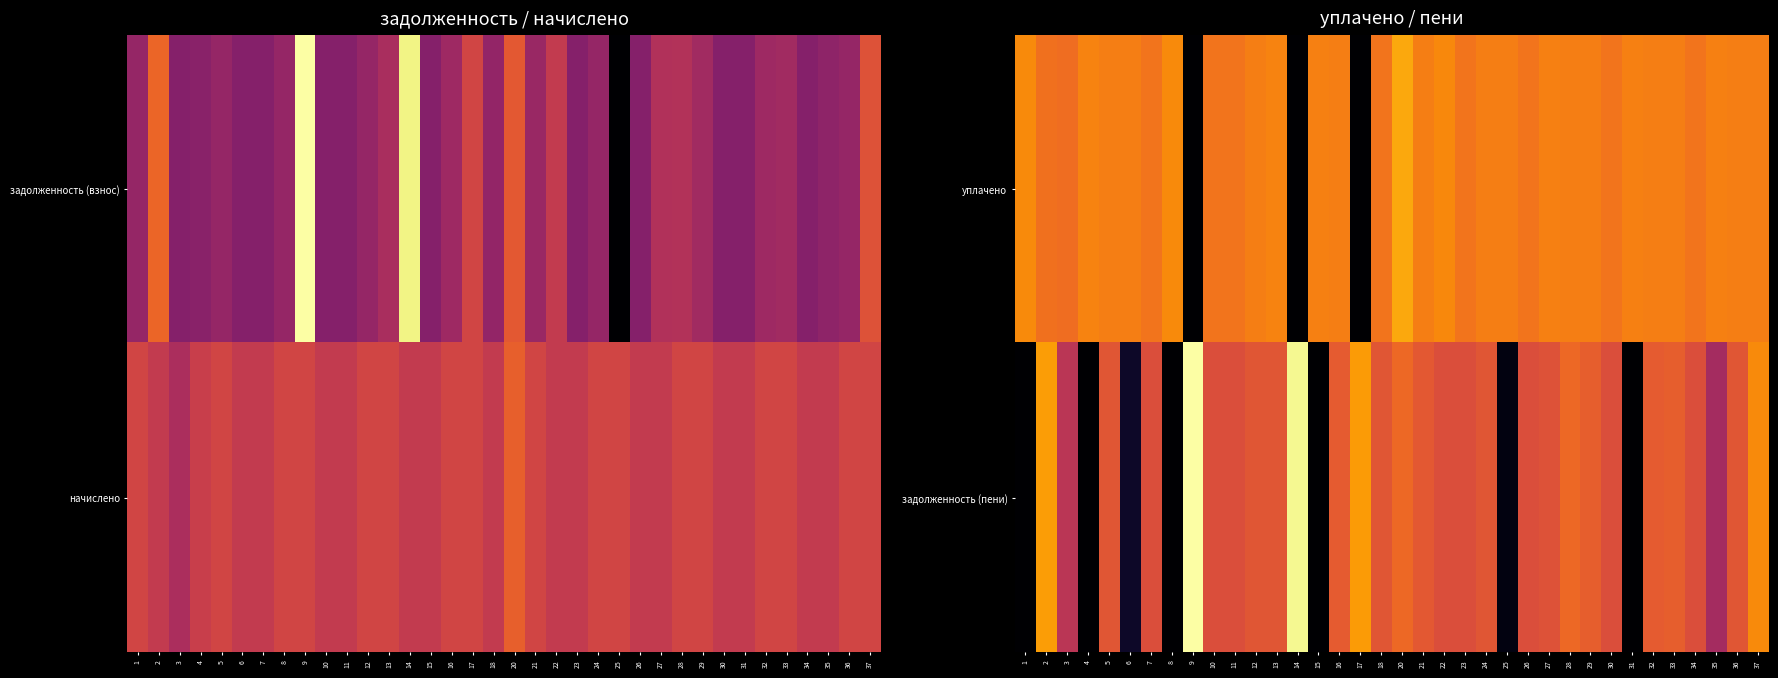

How many categories are shown in the chart?

36